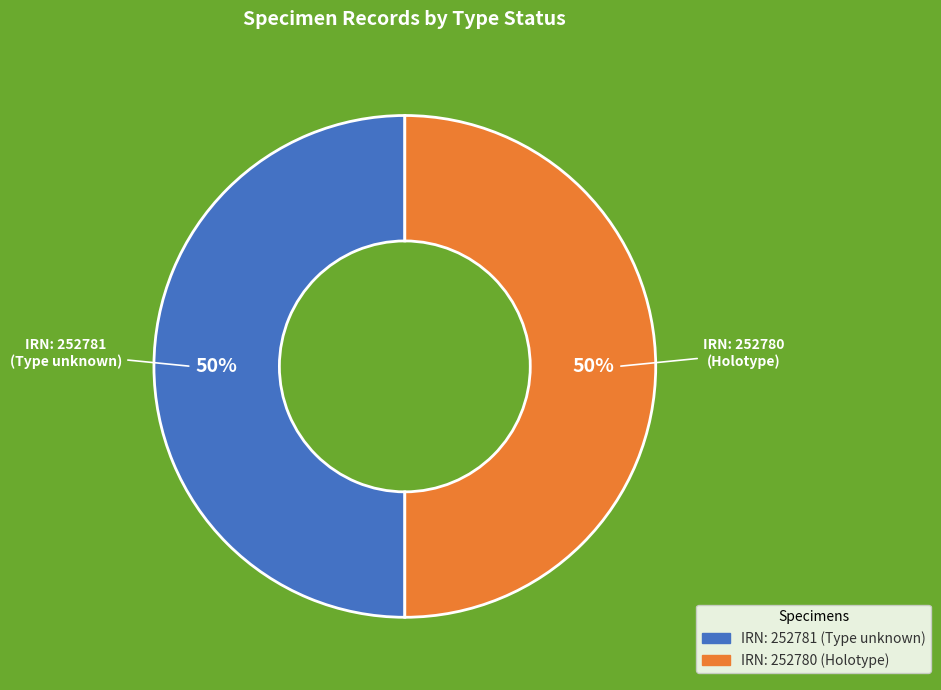

To the nearest percent, what is the average slice percentage?

50%